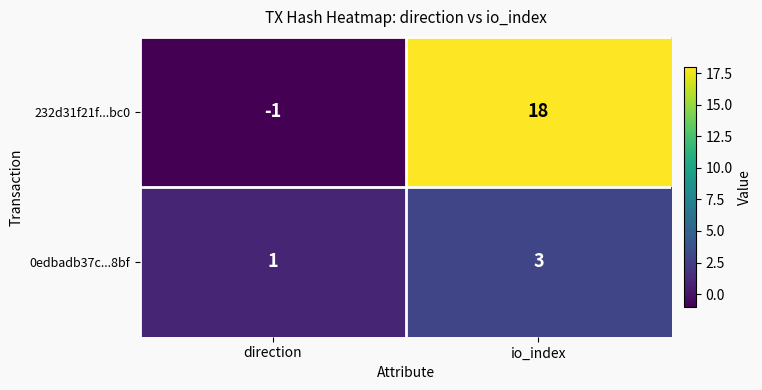

At how many categories does at least one series exceed 0?

2